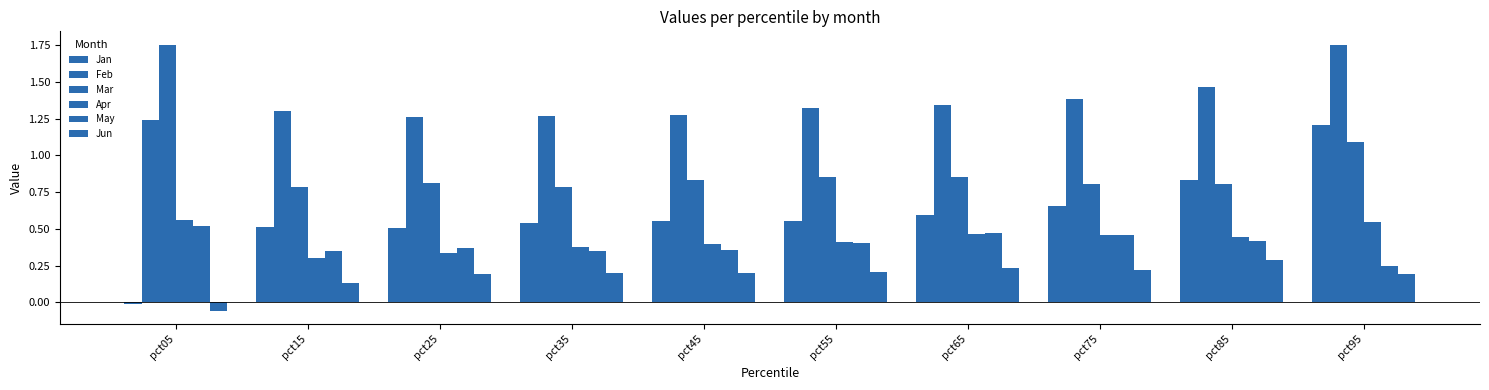

What value does the Feb series have at pct85?

1.5